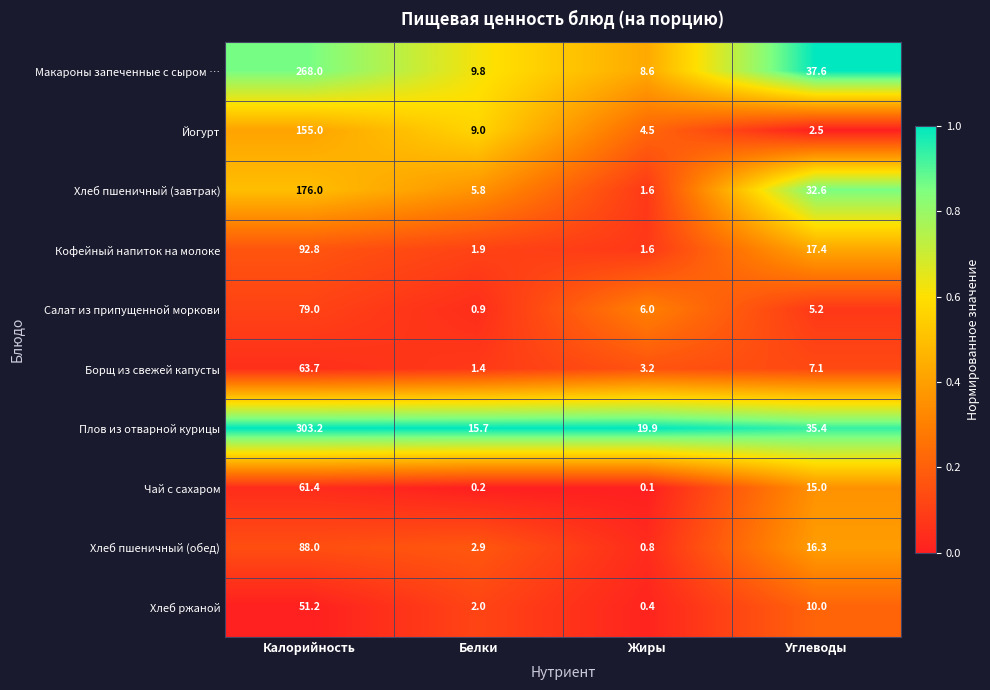

What is the total value across all series at Углеводы?

179.1